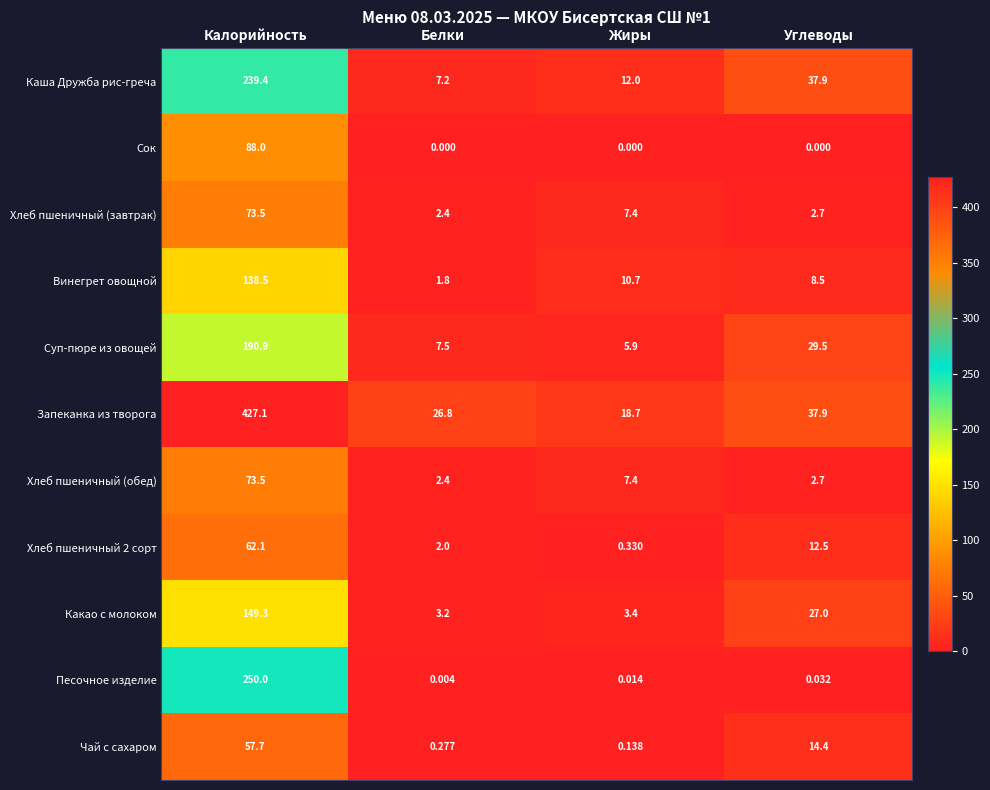

Which series changed the most between Белки and Жиры?

Винегрет овощной